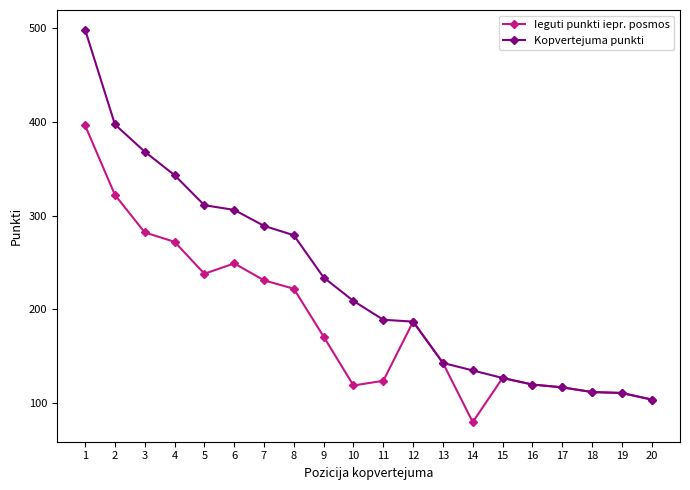

What is the value of the Kopvertejuma punkti point at the 19th from the left?

111